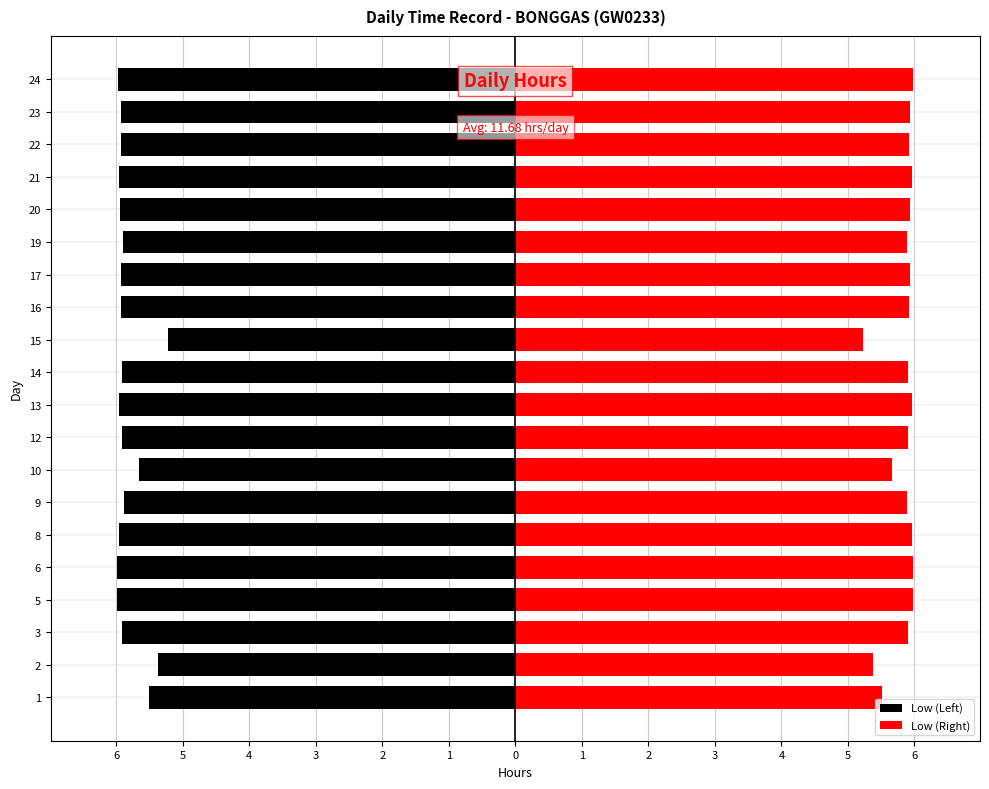

What is the maximum value for Low (Right)?

6.0